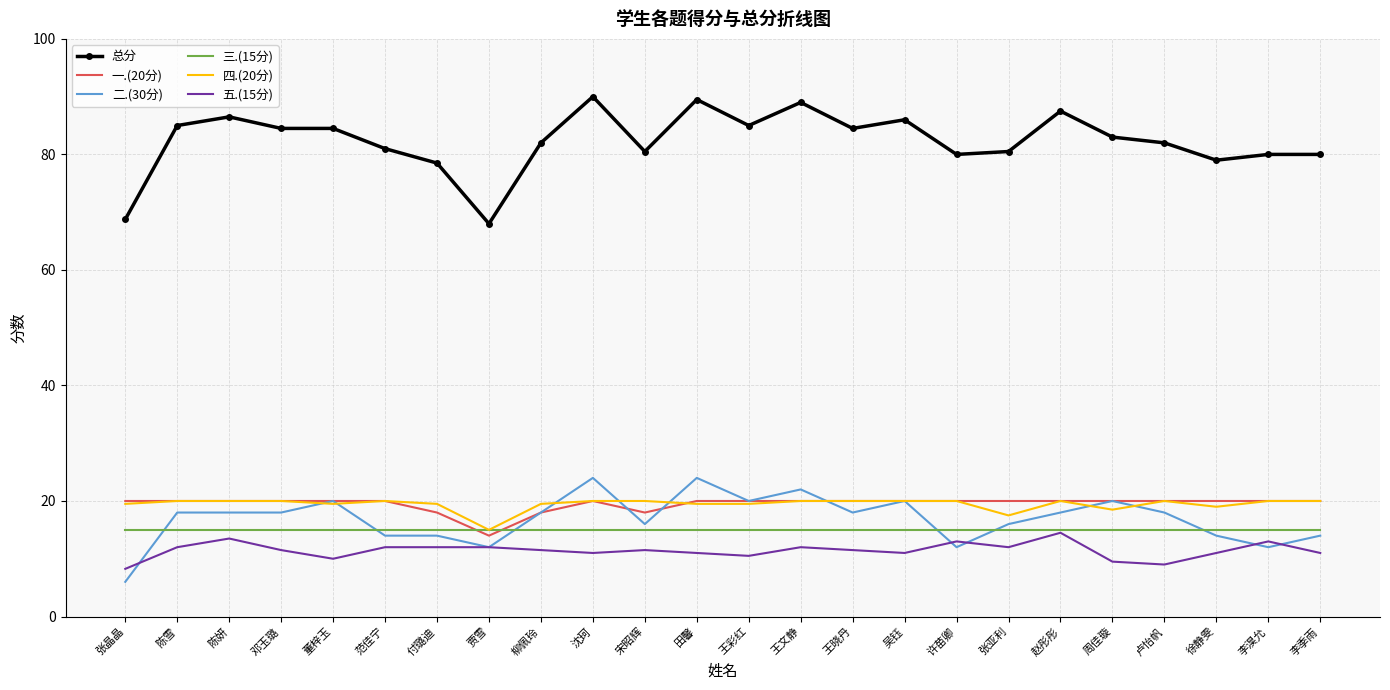

Which series has the largest total across all categories?

总分